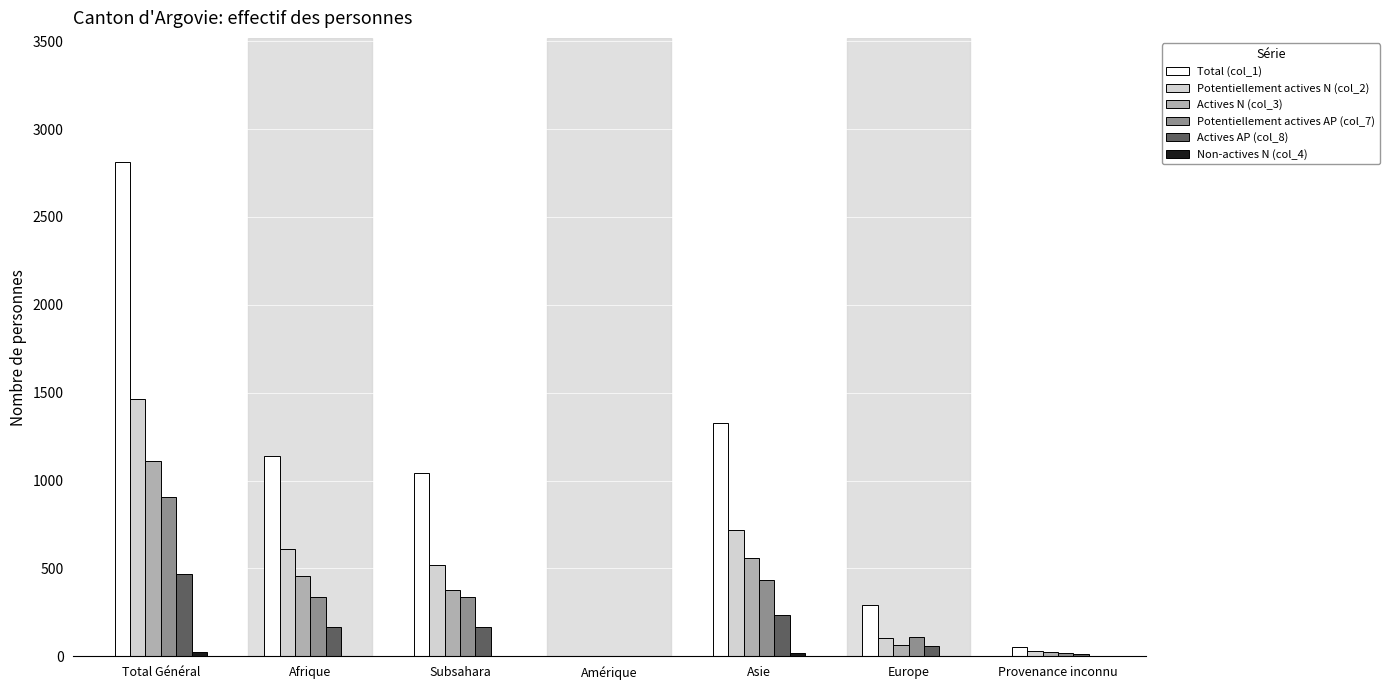

What is the approximate value of Total (col_1) at Asie?

1330